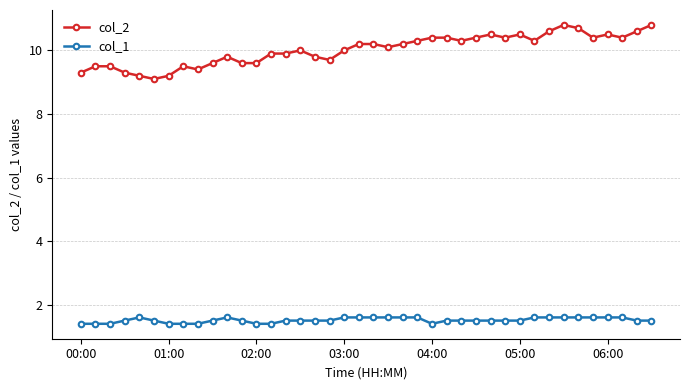

What is the maximum value for col_1?

1.6